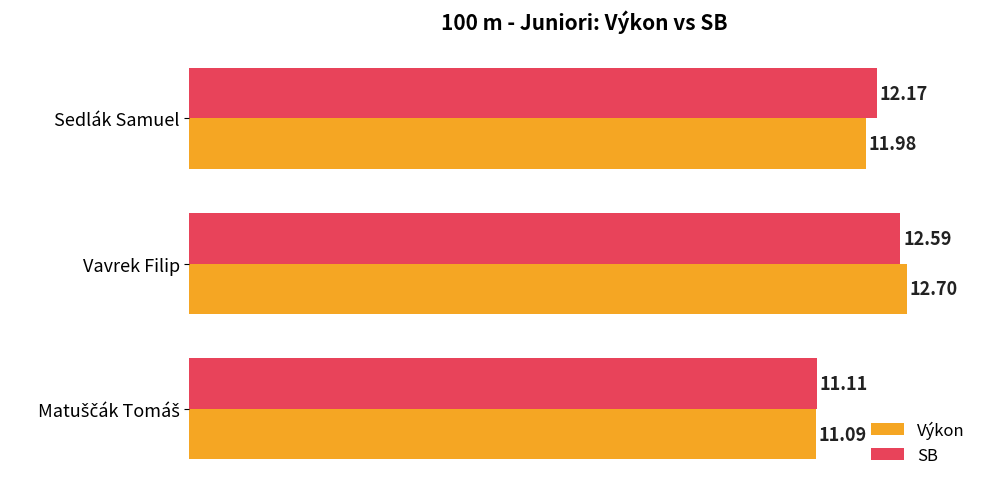

At how many categories does at least one series exceed 12?

2